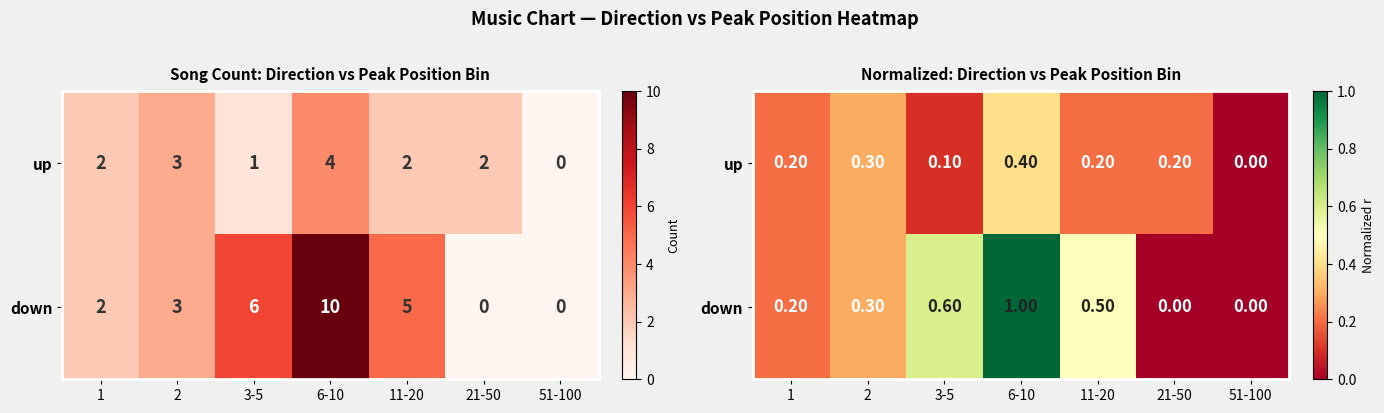

Which series has the largest total across all categories?

down